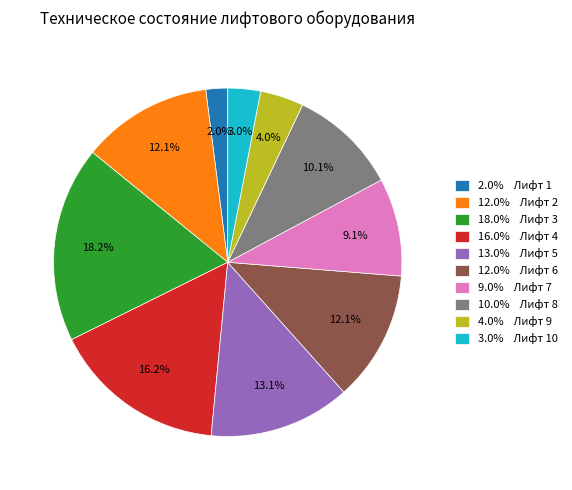

What percentage do 10.0% Лифт 8 and 12.0% Лифт 6 together represent?

22.2%